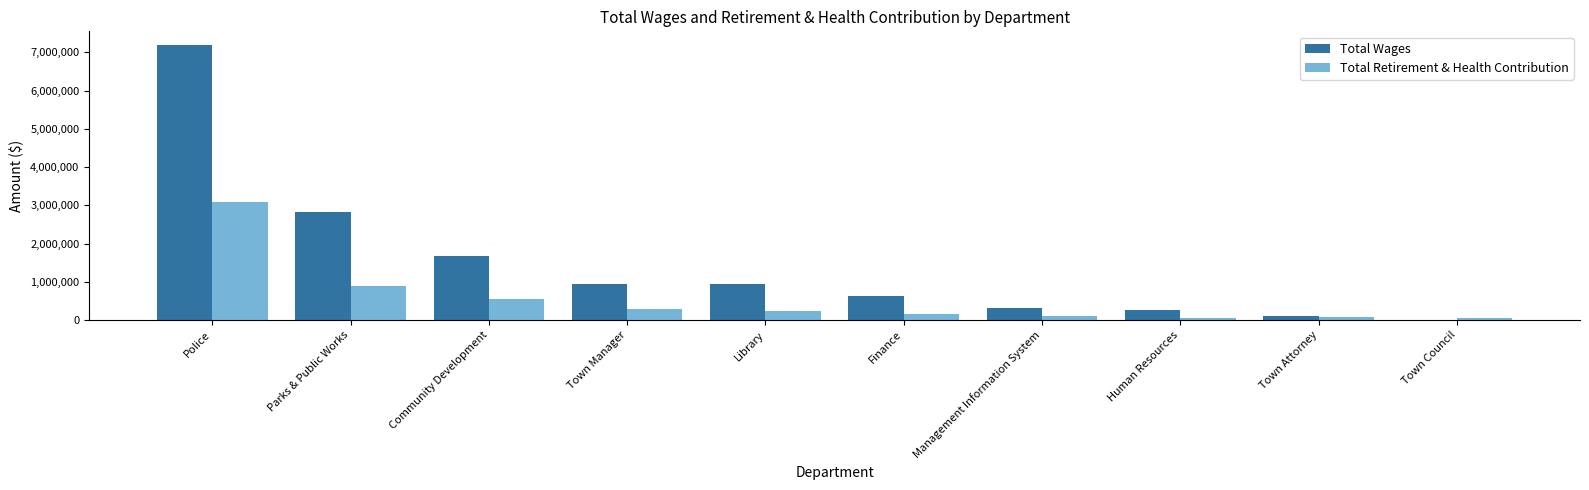

At which label is Total Retirement & Health Contribution closest to 1567256?

Parks & Public Works